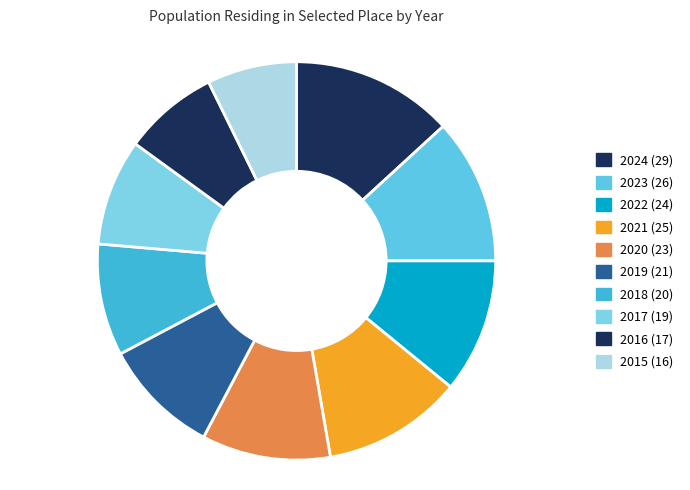

How many slices are in this pie chart?

10